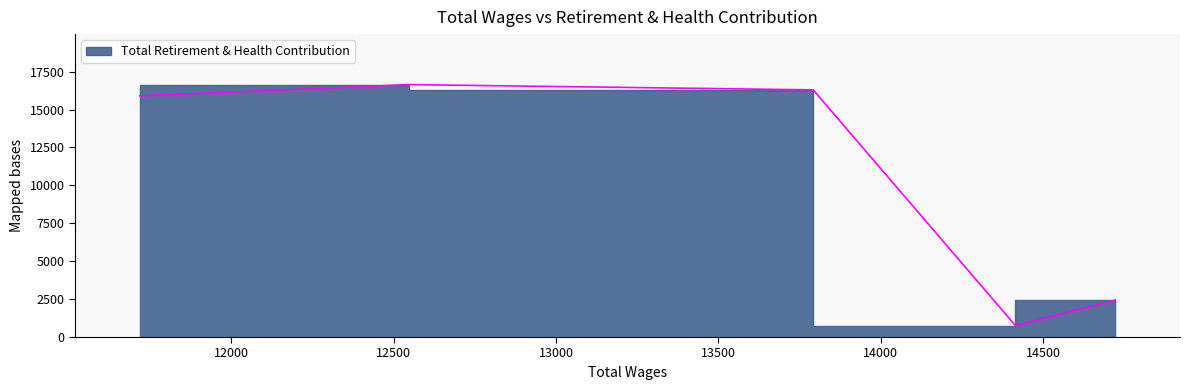

How many lines are shown in the chart?

1